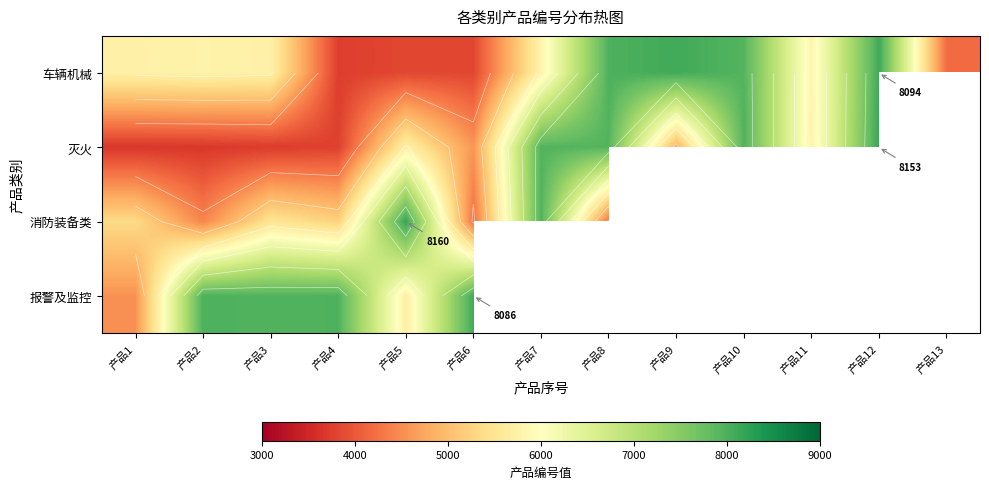

How many positive values does the 消防装备类 series have?

8